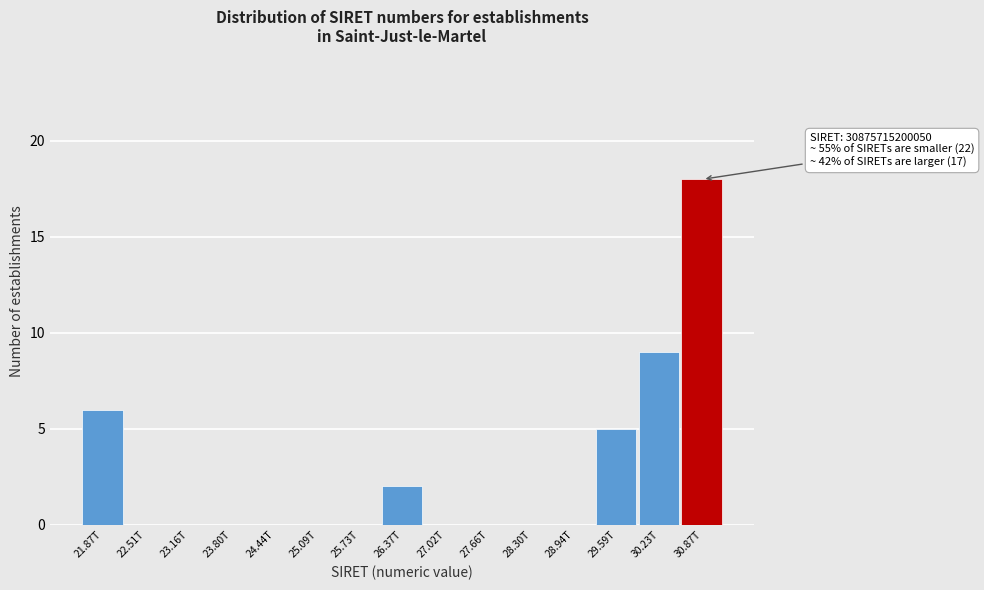

Reading left to right, extract all data points from this chart.

21.87T=6	22.51T=0	23.16T=0	23.80T=0	24.44T=0	25.09T=0	25.73T=0	26.37T=2	27.02T=0	27.66T=0	28.30T=0	28.94T=0	29.59T=5	30.23T=9	30.87T=18